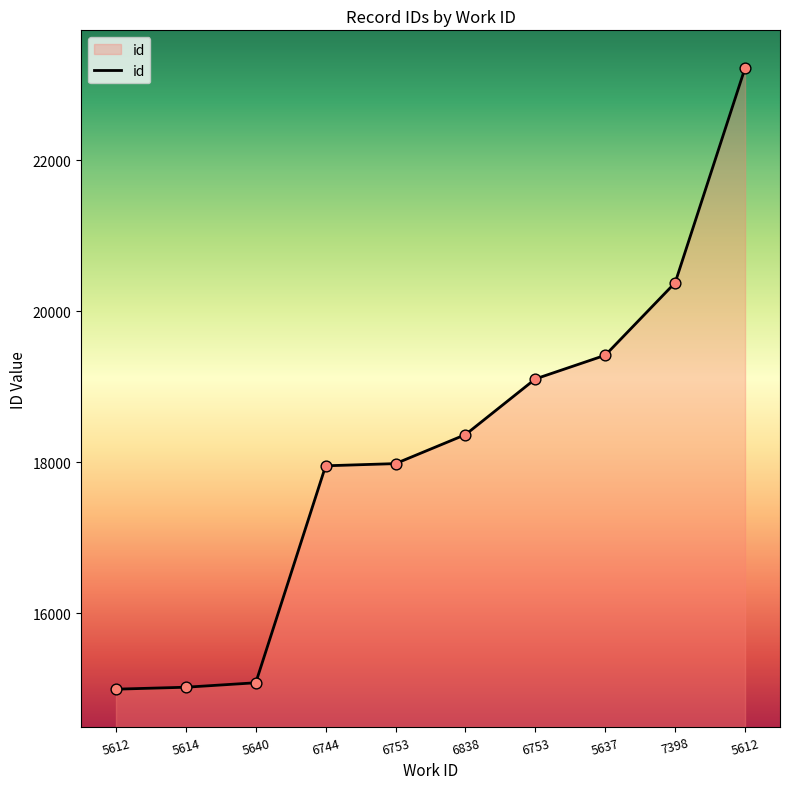

What is the ratio of the value at 5640 to the value at 5612?

0.6